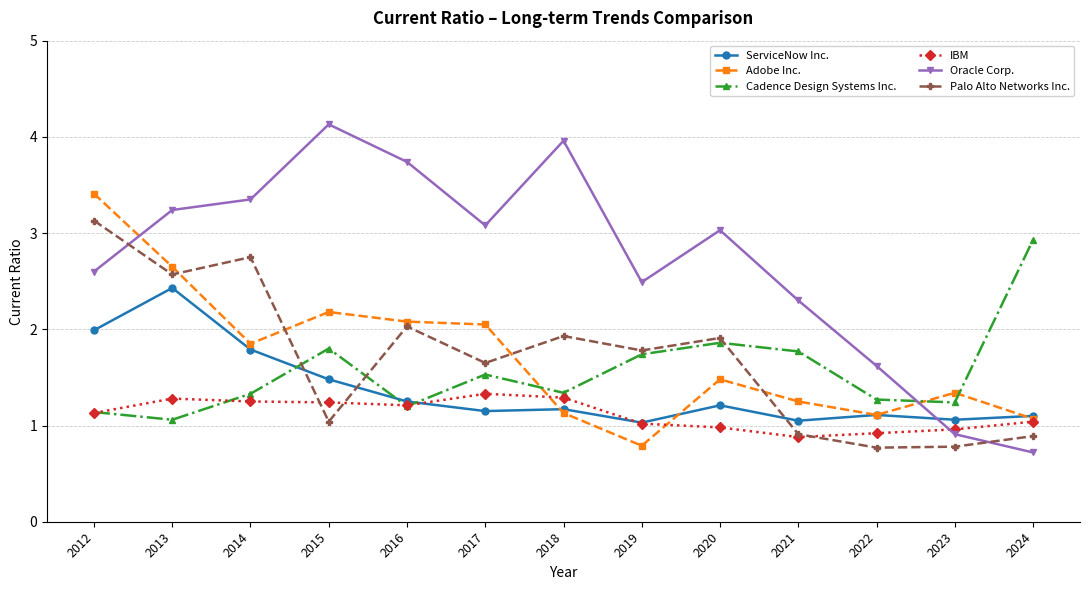

At 2014, list the series in order from smallest to largest.

IBM, Cadence Design Systems Inc., ServiceNow Inc., Adobe Inc., Palo Alto Networks Inc., Oracle Corp.